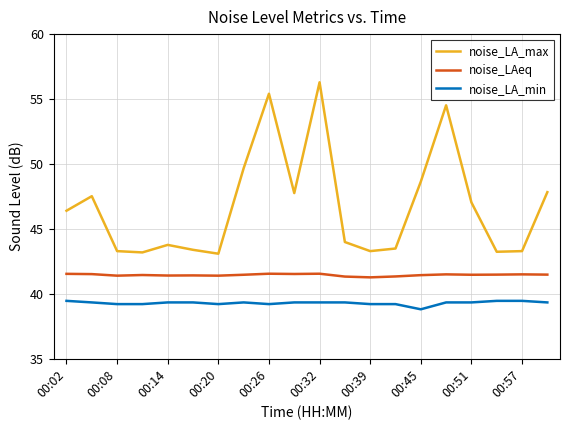

At how many categories does at least one series exceed 42?

20